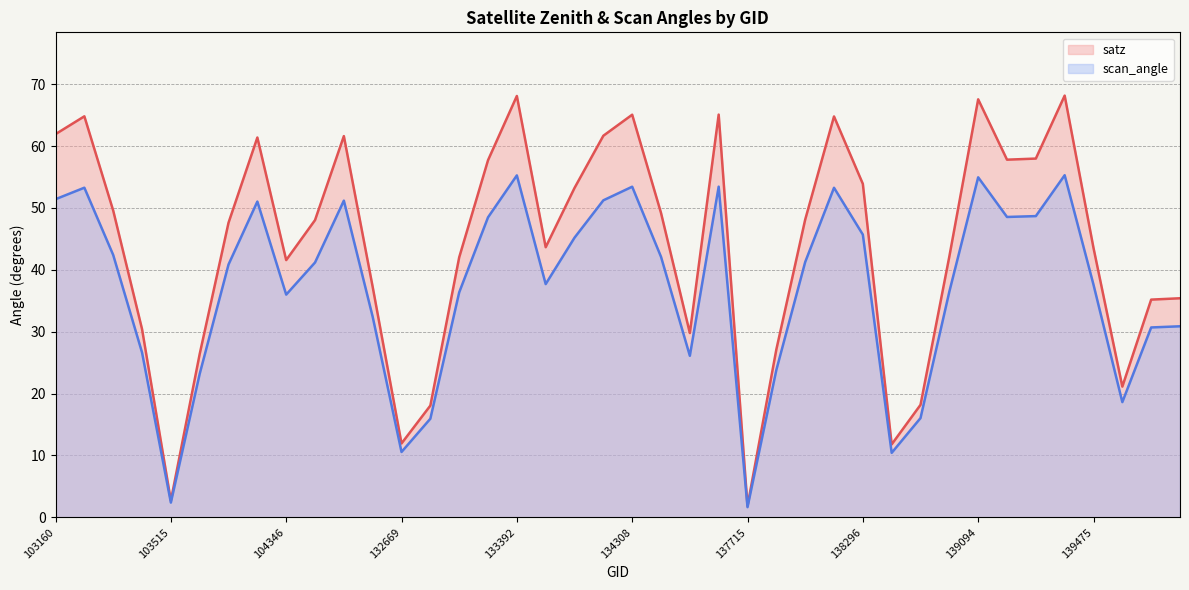

Rank the series at 103160 from highest to lowest value.

satz (line), scan_angle (line)